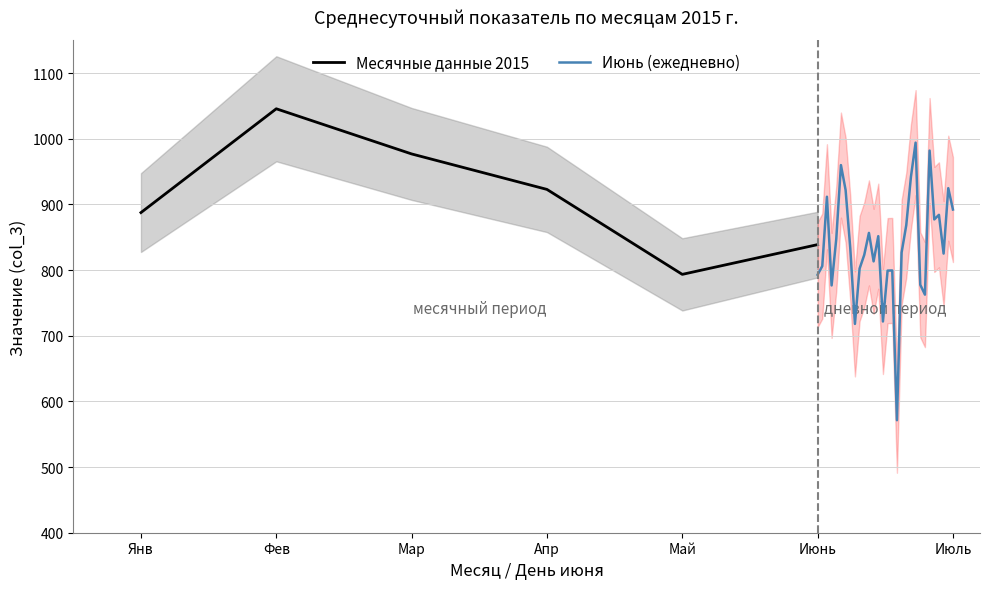

True or false: Месячные данные 2015 has a value of 887.5 at Янв.

True